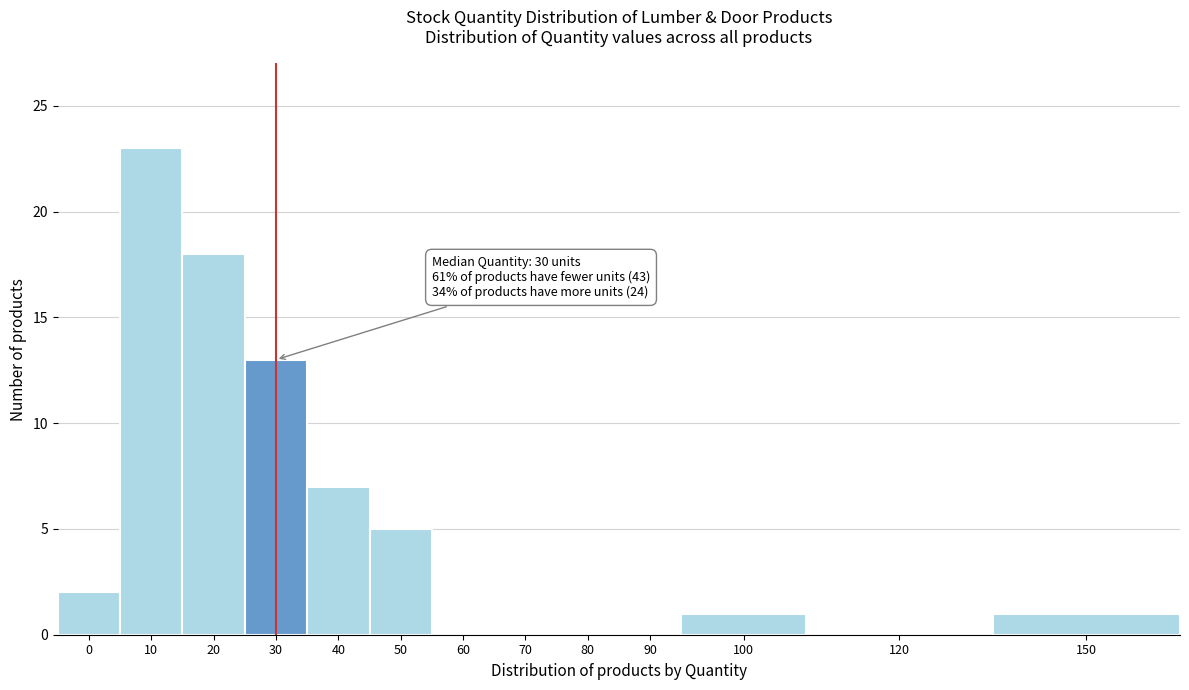

Reading right to left, list all the values displayed in this chart.

150=1	120=0	100=1	90=0	80=0	70=0	60=0	50=5	40=7	30=13	20=18	10=23	0=2